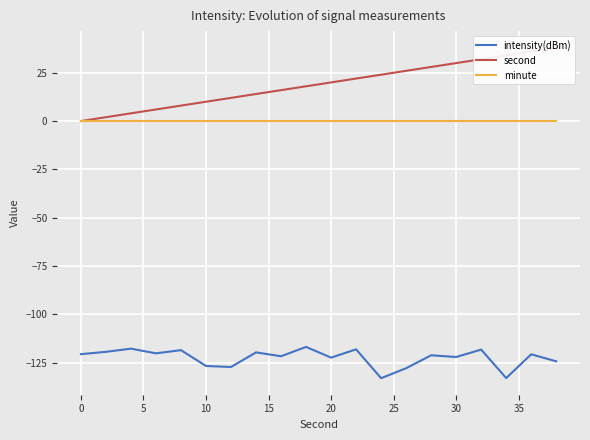

What is the average value of the second series?

19.0